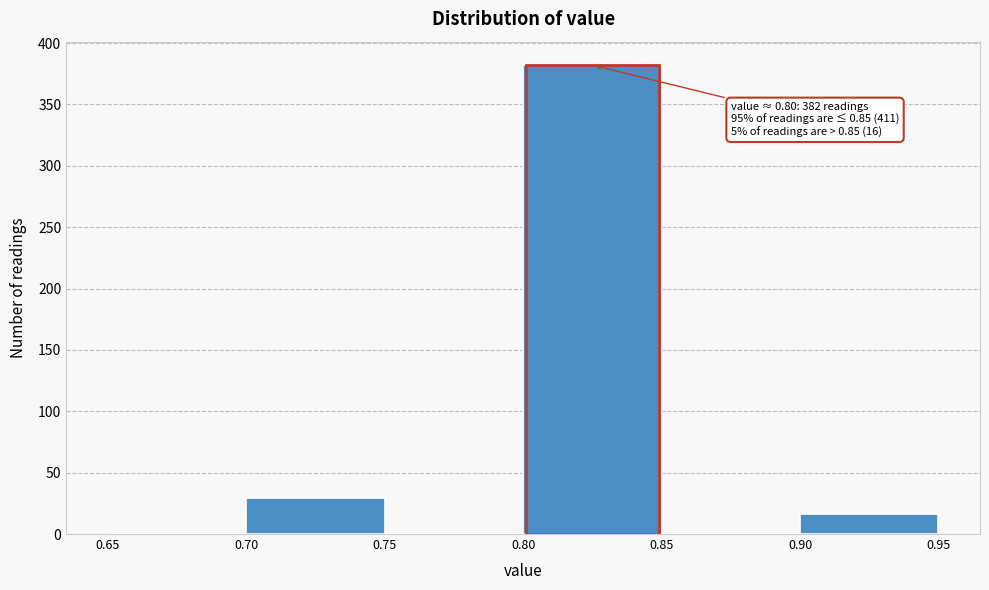

Which range on the x-axis has the tallest bar?

0.80 to 0.85